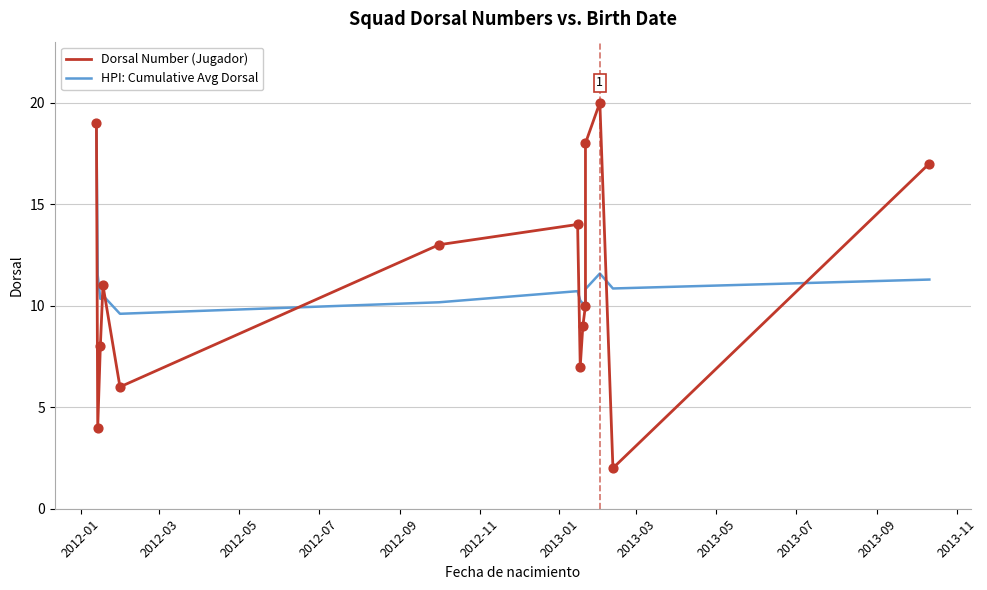

What is the total value across all series at 2013-01?

24.7